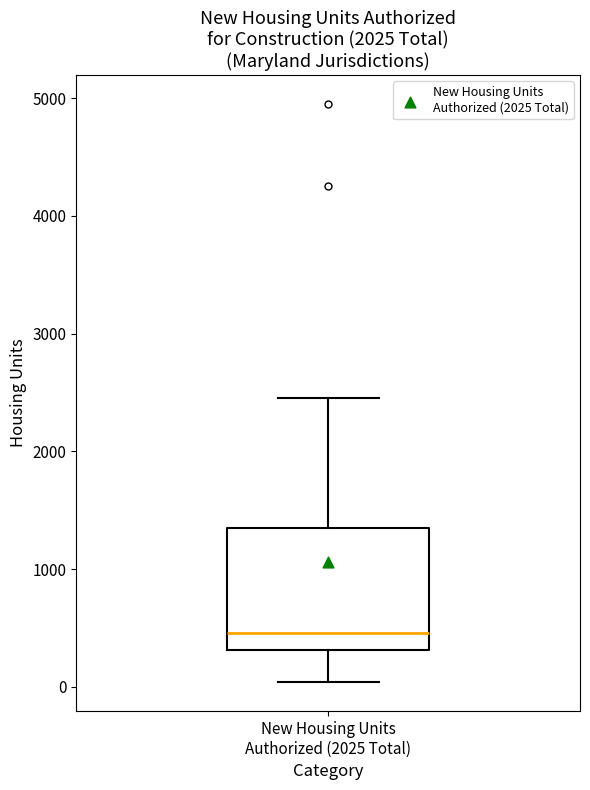

Where is the upper edge of the box for New Housing Units Authorized (2025 Total) on the y-axis? The values are not printed on the chart, so give them approximately, as read against the axis.

1300